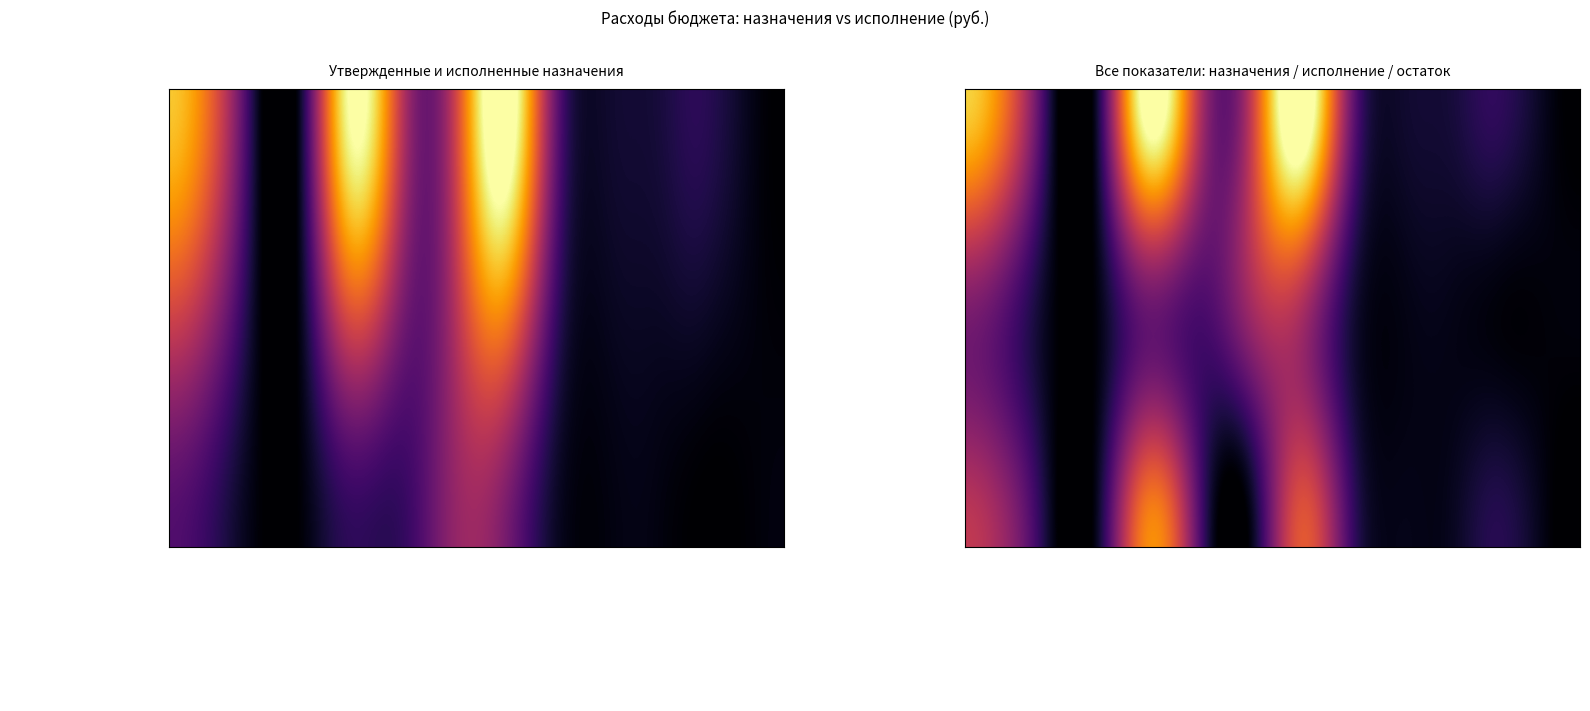

How many values in the Утвержденные назначения series are below 14979200?

6